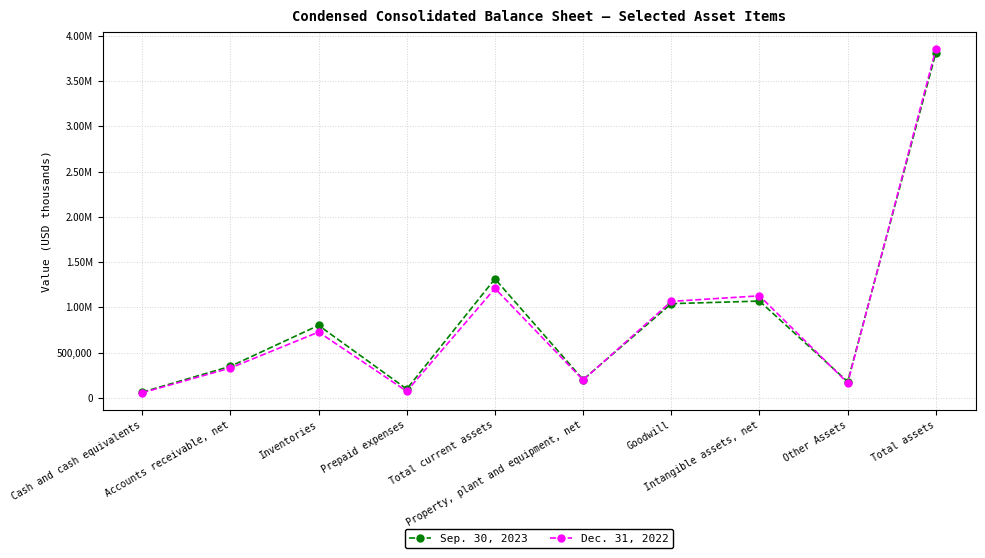

What is the smallest value displayed?

57880